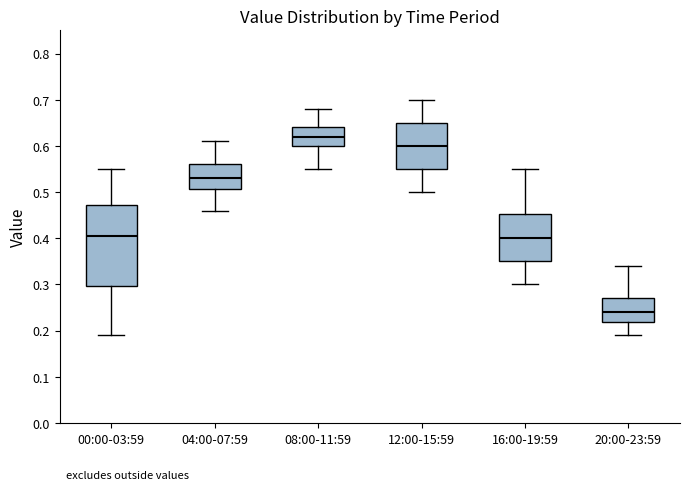

Reading left to right, transcribe this box plot: for each box, give where its median line is, the range the box spans, and where its two whiskers end, as read against the y-axis. The values are not printed on the chart, so give them approximately, as read against the axis.

00:00-03:59: median 0.41, box 0.30 to 0.47, whiskers 0.19 to 0.55
04:00-07:59: median 0.53, box 0.51 to 0.56, whiskers 0.46 to 0.61
08:00-11:59: median 0.62, box 0.60 to 0.64, whiskers 0.55 to 0.68
12:00-15:59: median 0.60, box 0.55 to 0.65, whiskers 0.50 to 0.70
16:00-19:59: median 0.40, box 0.35 to 0.45, whiskers 0.30 to 0.55
20:00-23:59: median 0.24, box 0.22 to 0.27, whiskers 0.19 to 0.34